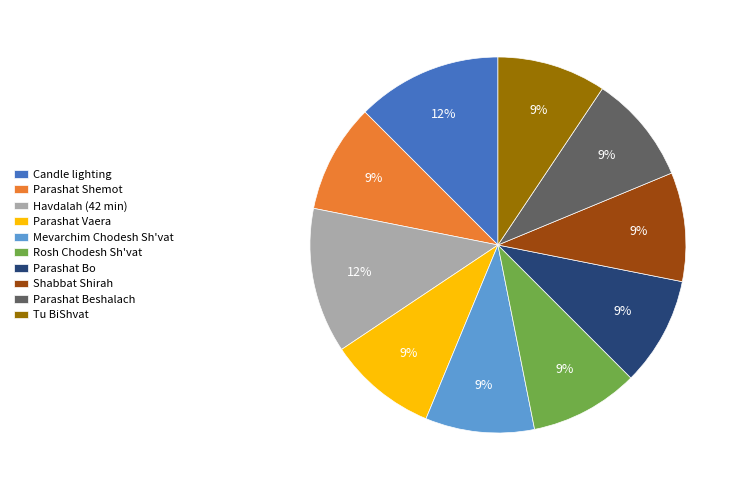

Is the sum of Havdalah (42 min) and Shabbat Shirah greater than half?

No